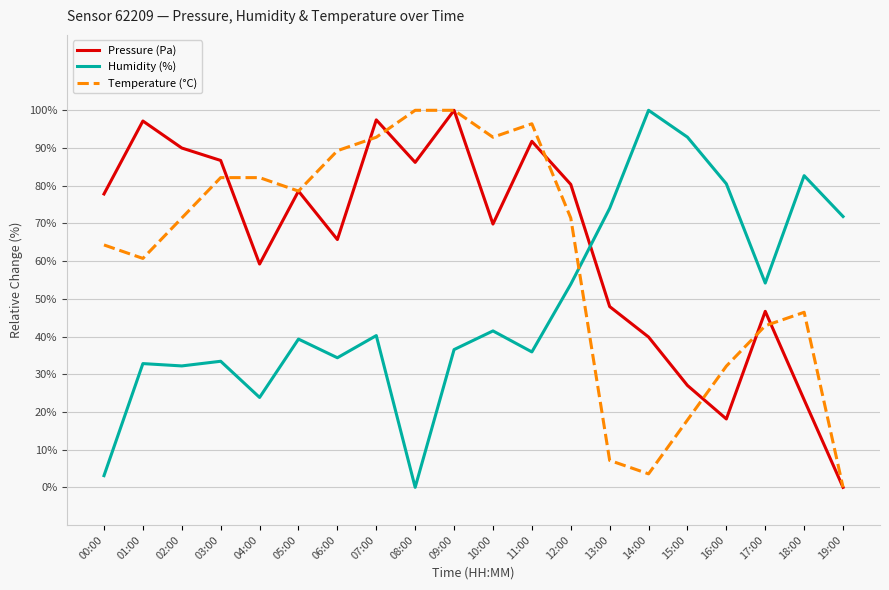

Between which two adjacent categories do Humidity (%) and Temperature (°C) first intersect?

12:00 and 13:00